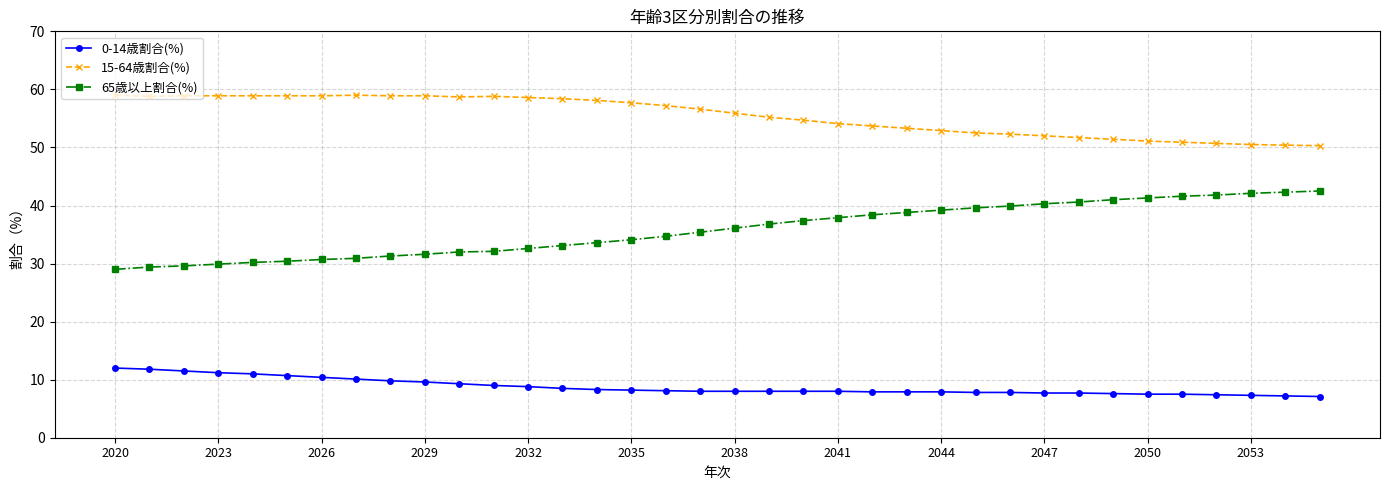

True or false: 15-64歳割合(%) and 0-14歳割合(%) intersect in this chart.

False